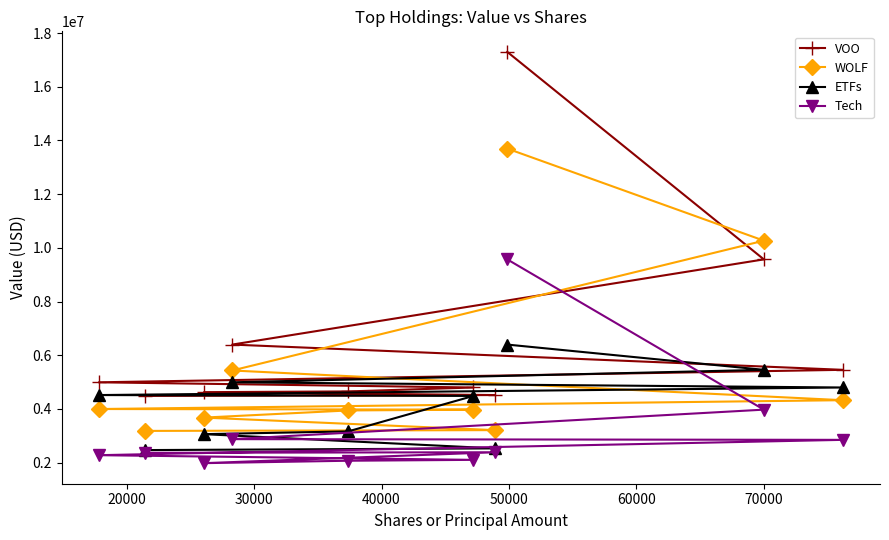

What are all the series names shown in the legend?

VOO, WOLF, ETFs, Tech